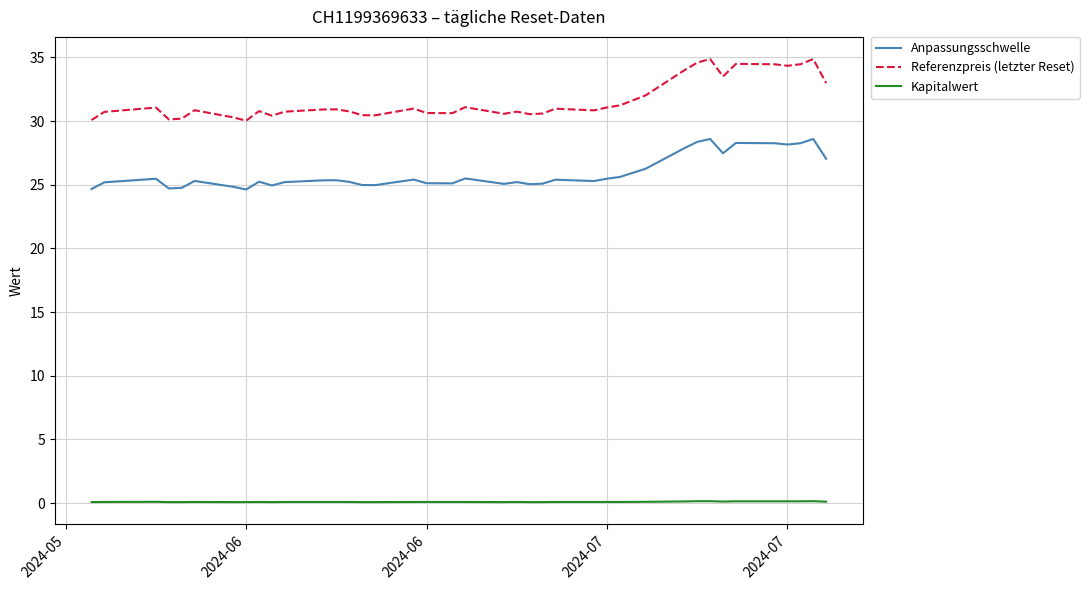

True or false: Anpassungsschwelle and Kapitalwert cross at least once.

False